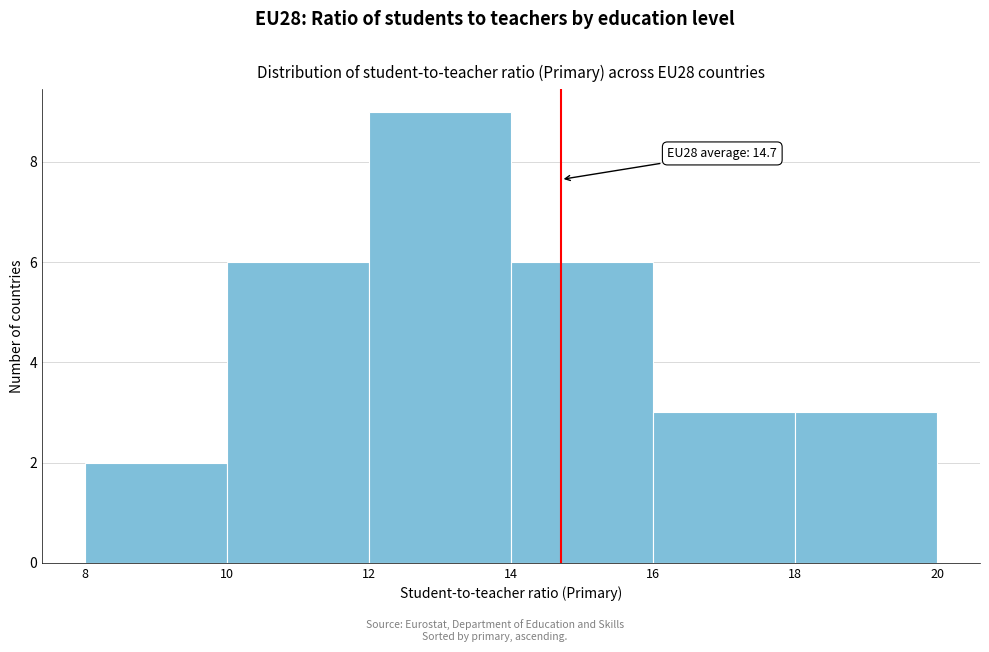

Which range on the x-axis has the tallest bar?

12 to 14